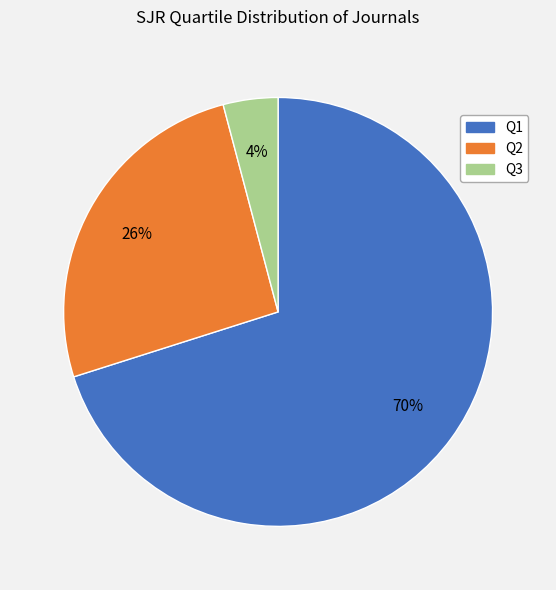

How many slices are in this pie chart?

3